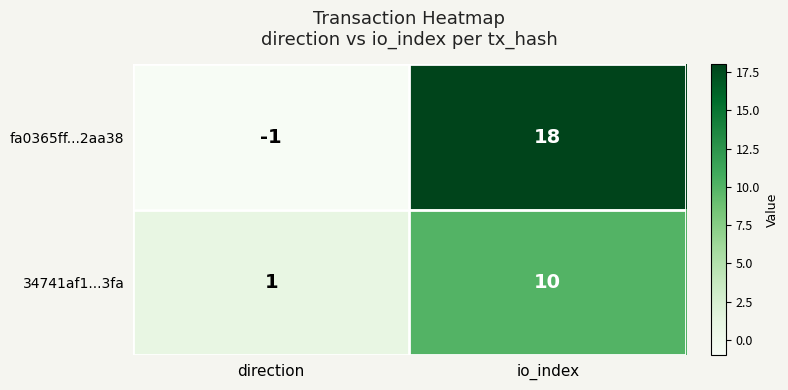

Which series has the largest range (max minus min)?

fa0365ff...2aa38